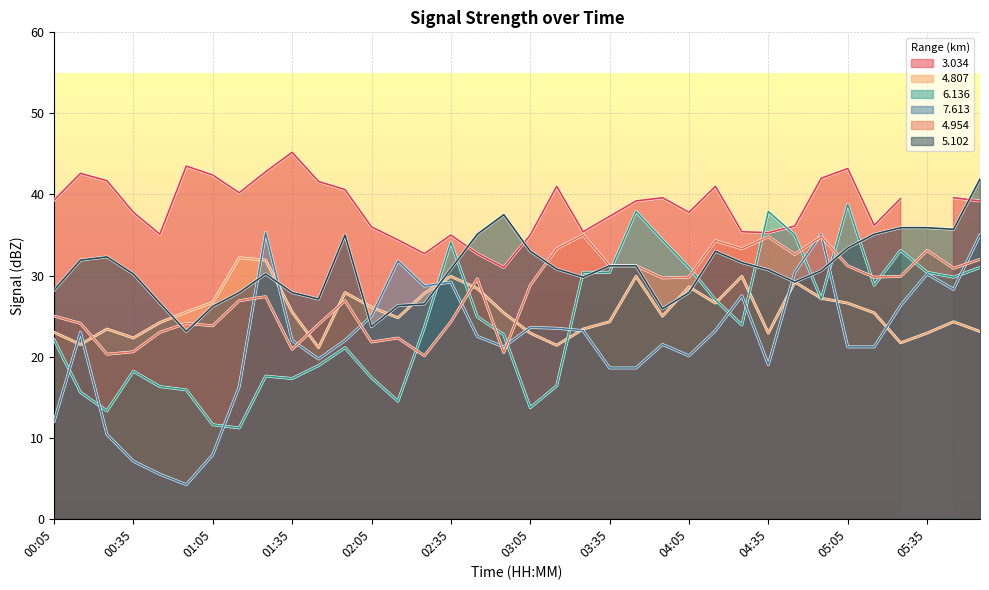

Between which two adjacent categories do   4.954 and   5.102 first intersect?

00:45 and 00:55